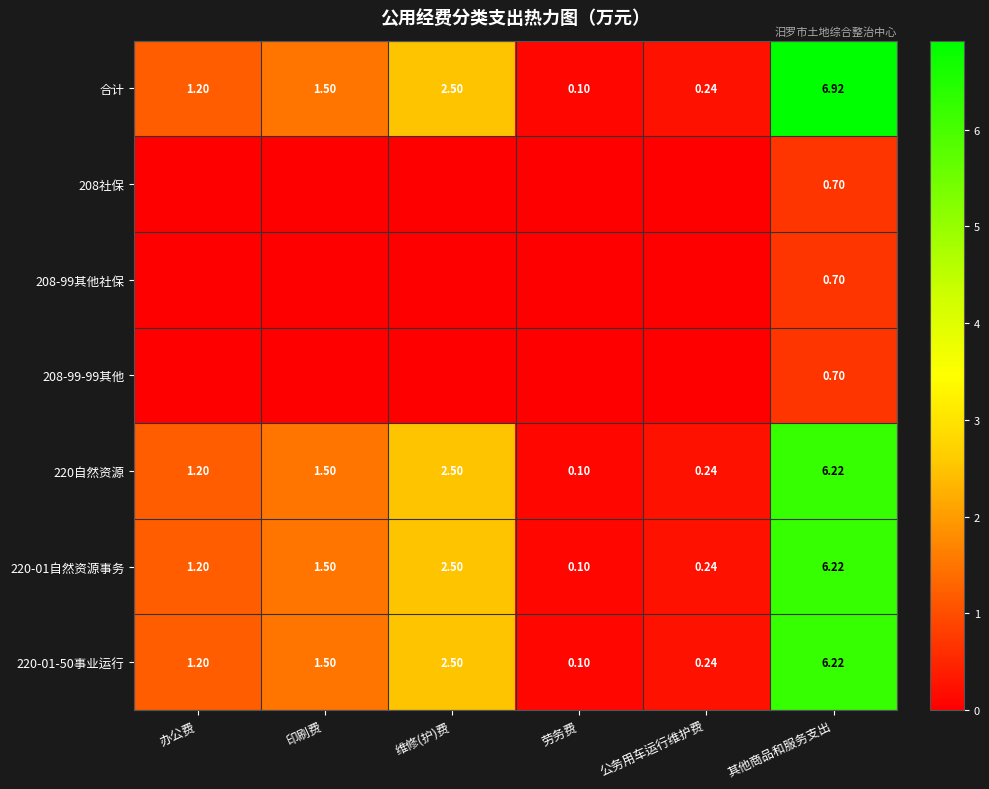

Rank the categories by 合计 value from highest to lowest.

其他商品和服务支出, 维修(护)费, 印刷费, 办公费, 公务用车运行维护费, 劳务费